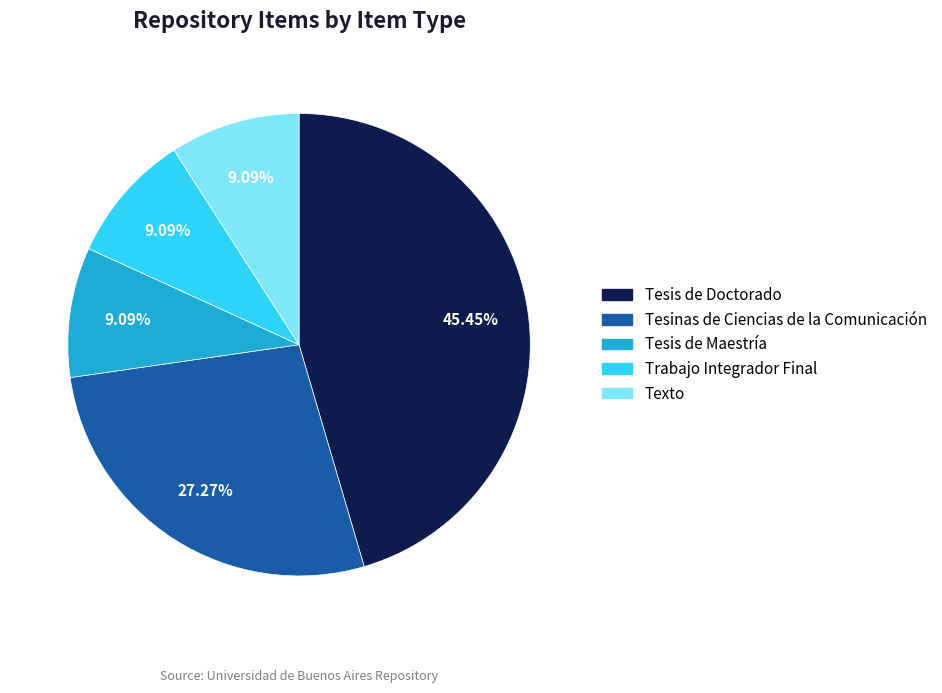

To the nearest percent, what portion does Tesinas de Ciencias de la Comunicación represent?

27%